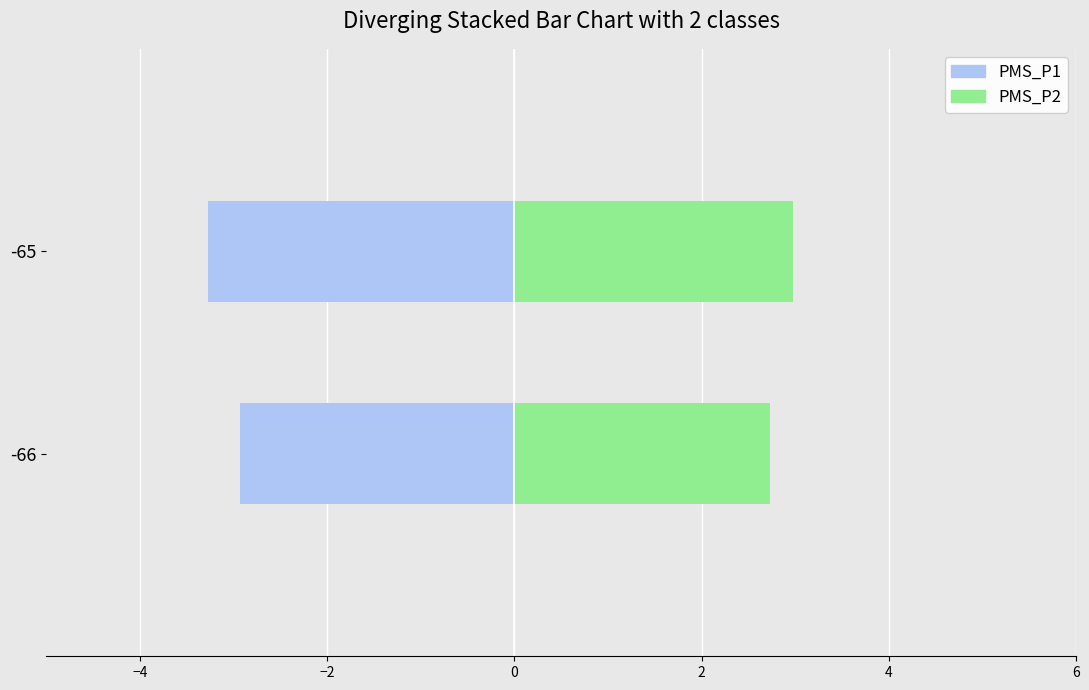

What are all the series names shown in the legend?

PMS_P1, PMS_P2